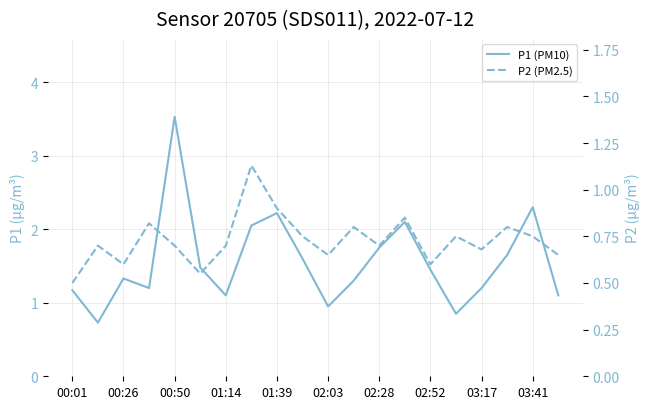

Is it true that P2 (PM2.5) equals 0.6 at 02:52?

True